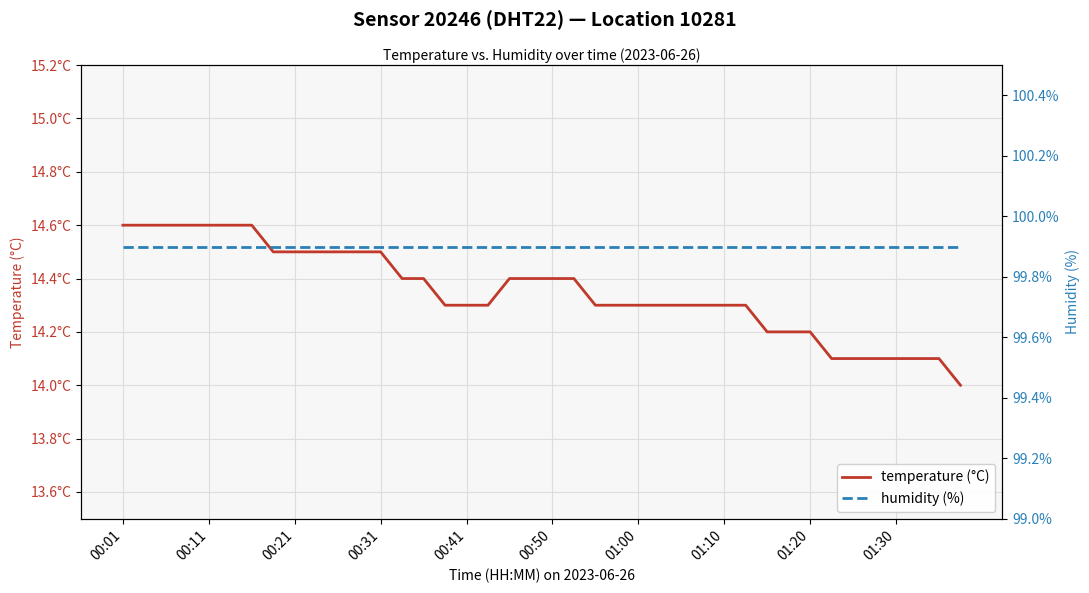

True or false: temperature (°C) and humidity (%) intersect in this chart.

False